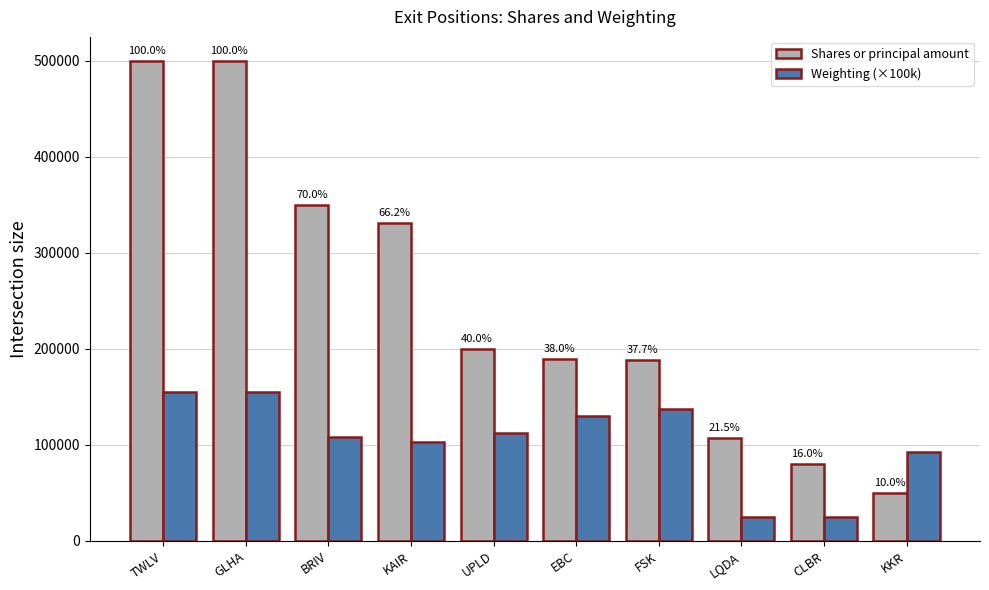

How many bars are there in total?

20